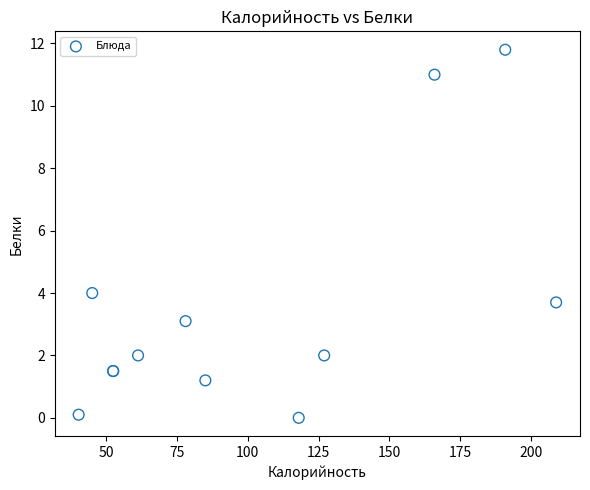

What Y value in the scatter plot is closest to 5?

4.0